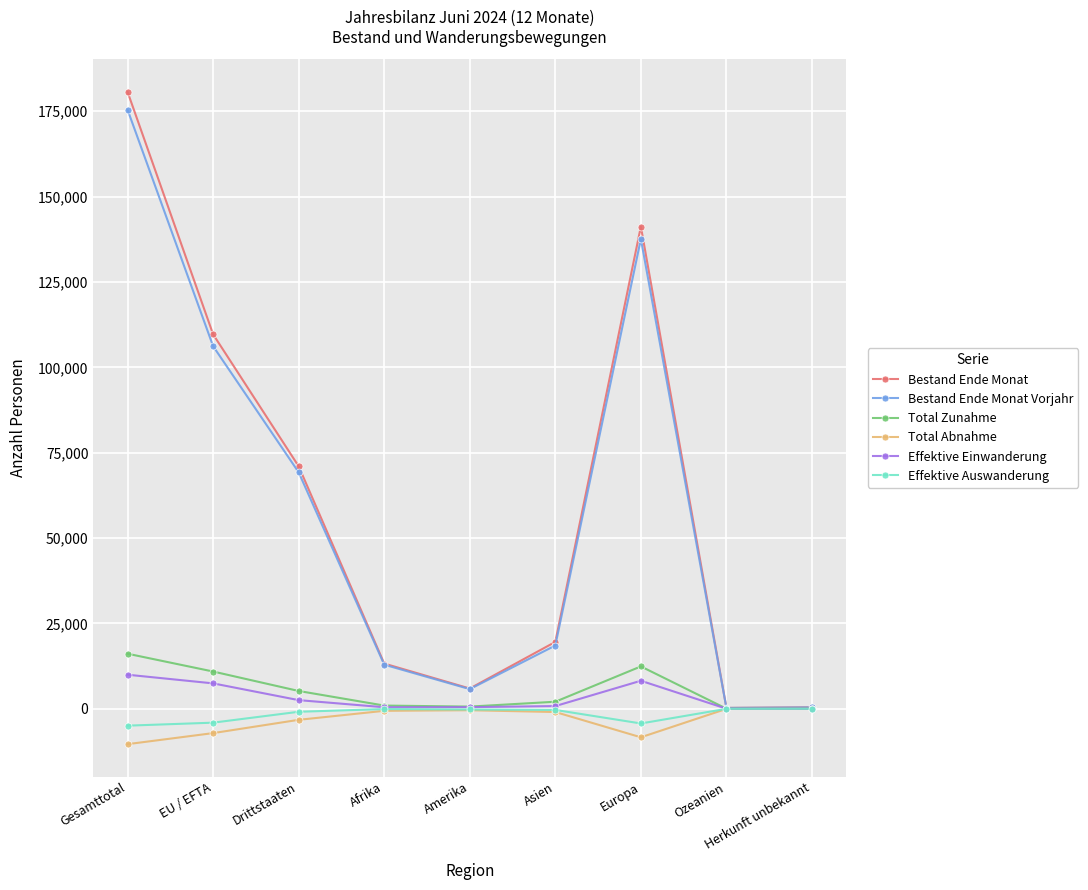

In Total Abnahme, how many points are lower than both neighbors (excluding endpoints)?

1